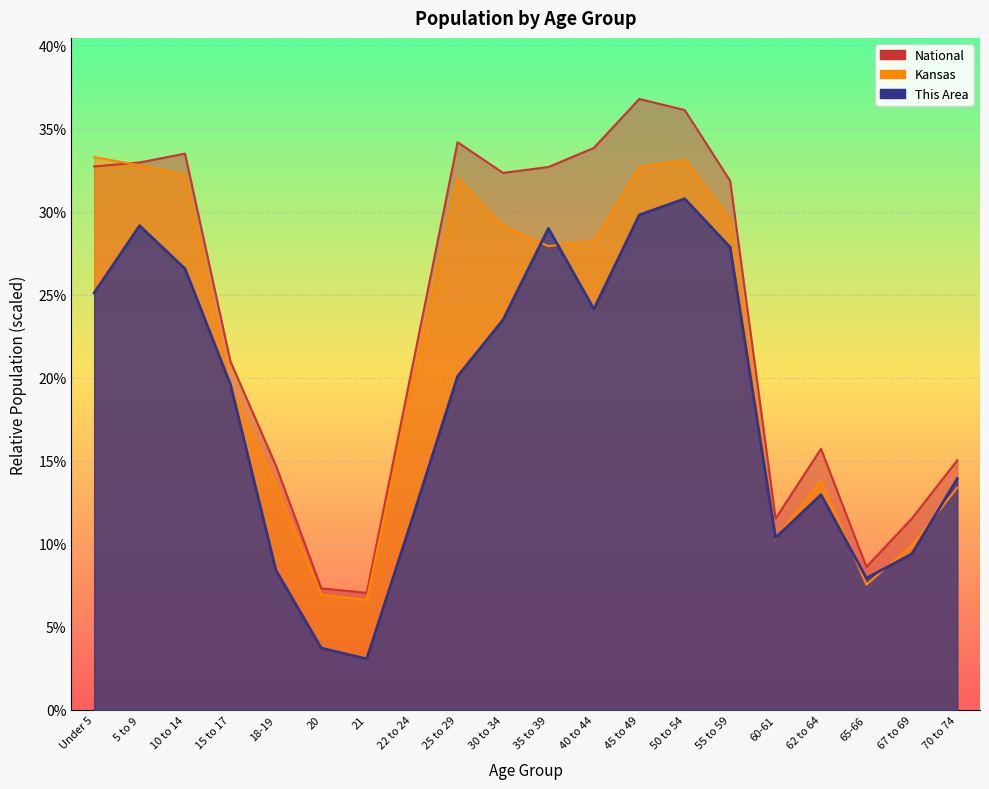

Is the value of National at 67 to 69 greater than the value of Kansas at 21?

Yes